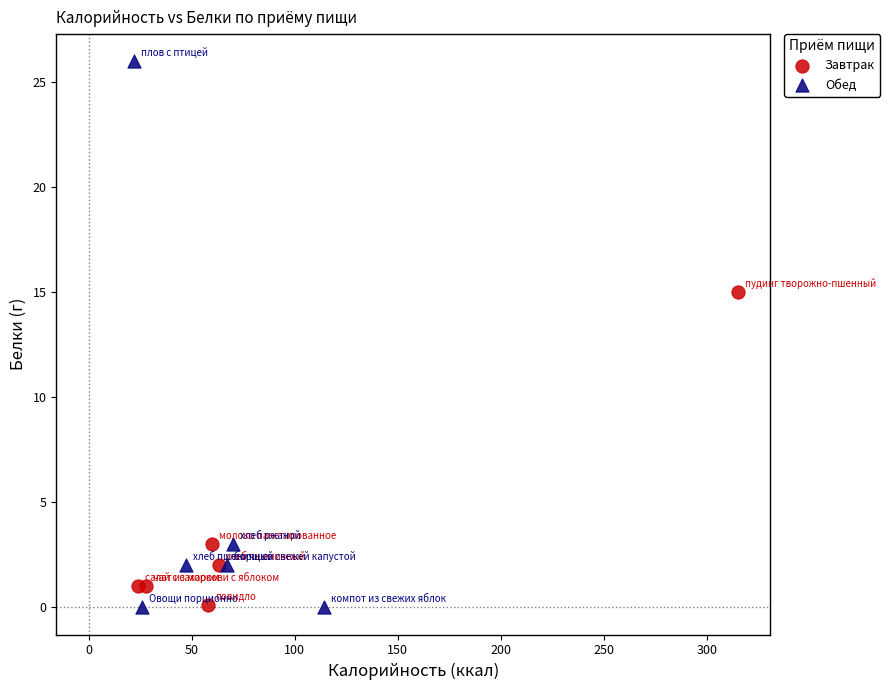

Which series has the widest spread of Y values?

Обед